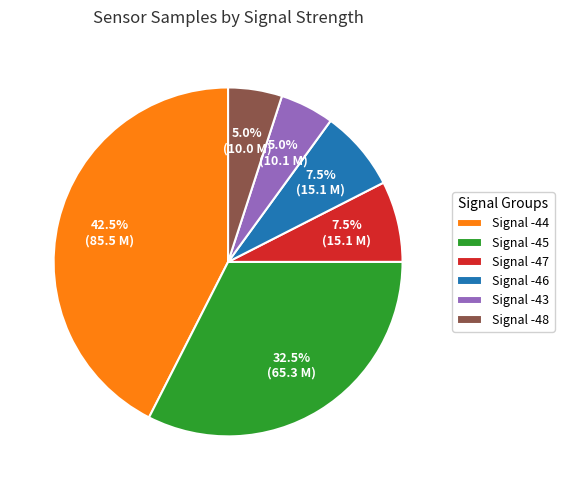

Which slice is the largest?

Signal -44